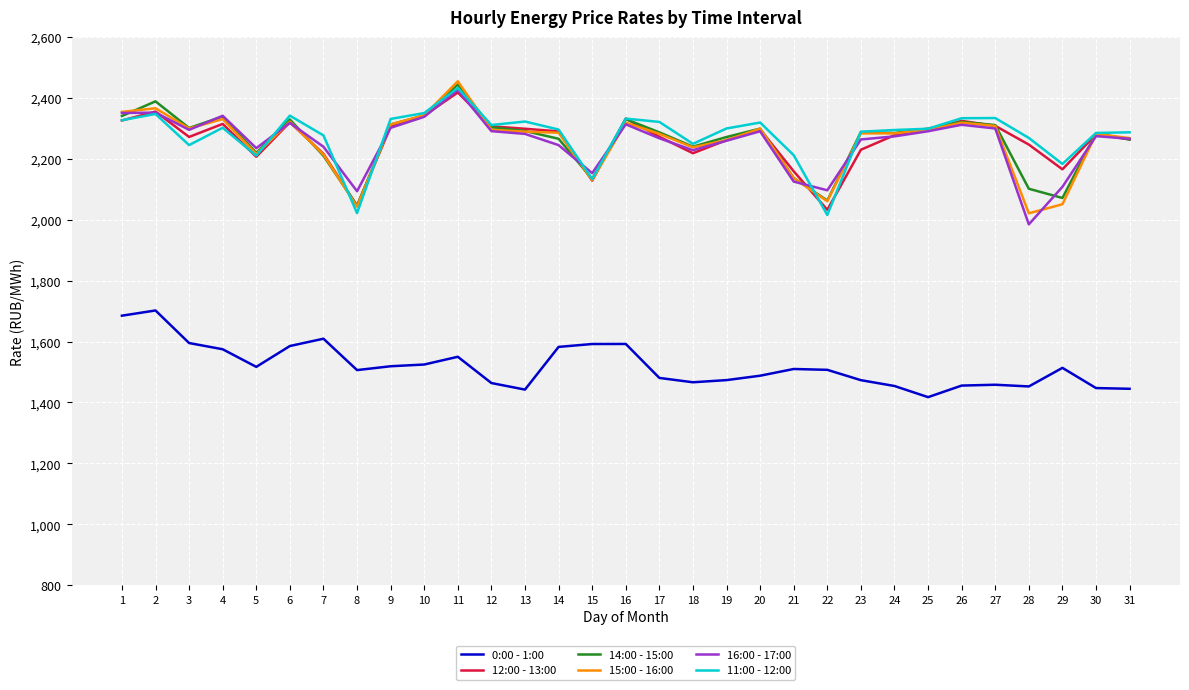

True or false: 15:00 - 16:00 and 11:00 - 12:00 cross at least once.

True